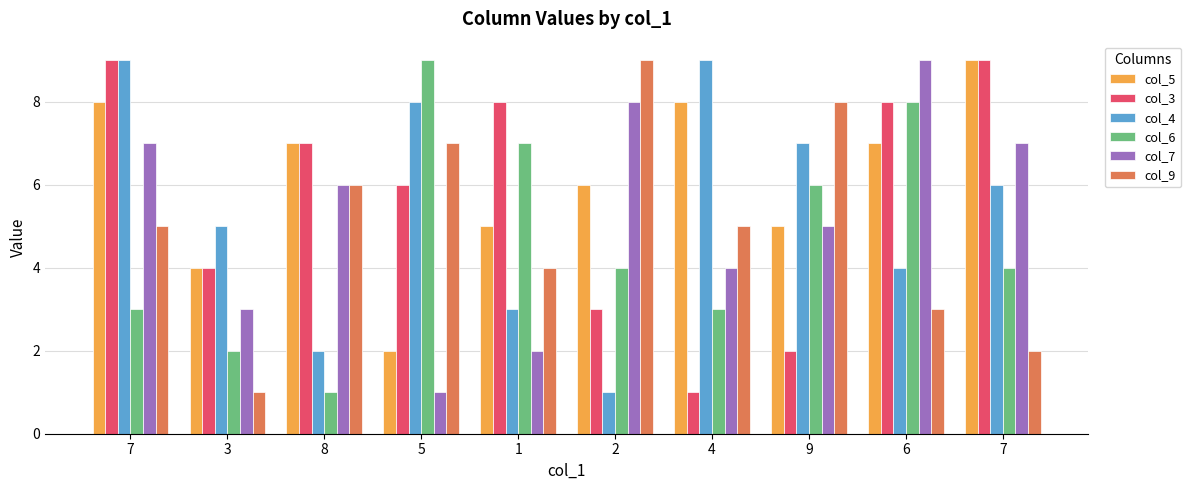

Does the chart contain any negative values?

No